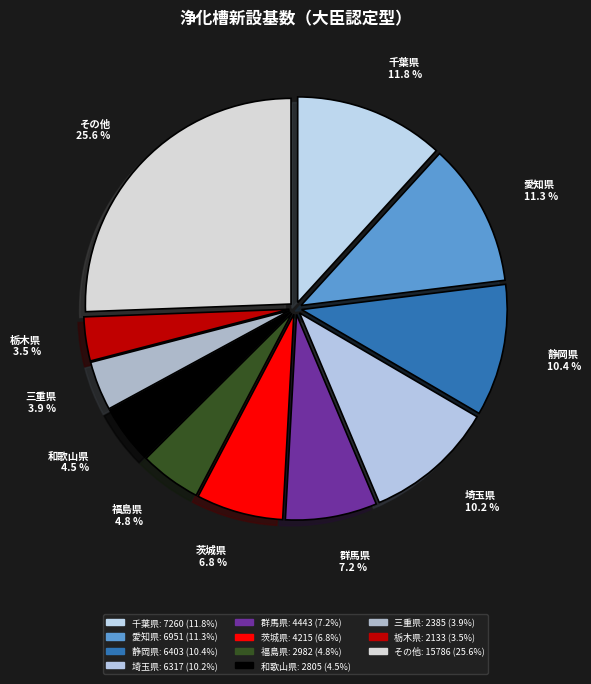

Does 埼玉県 represent more than half of the total?

No